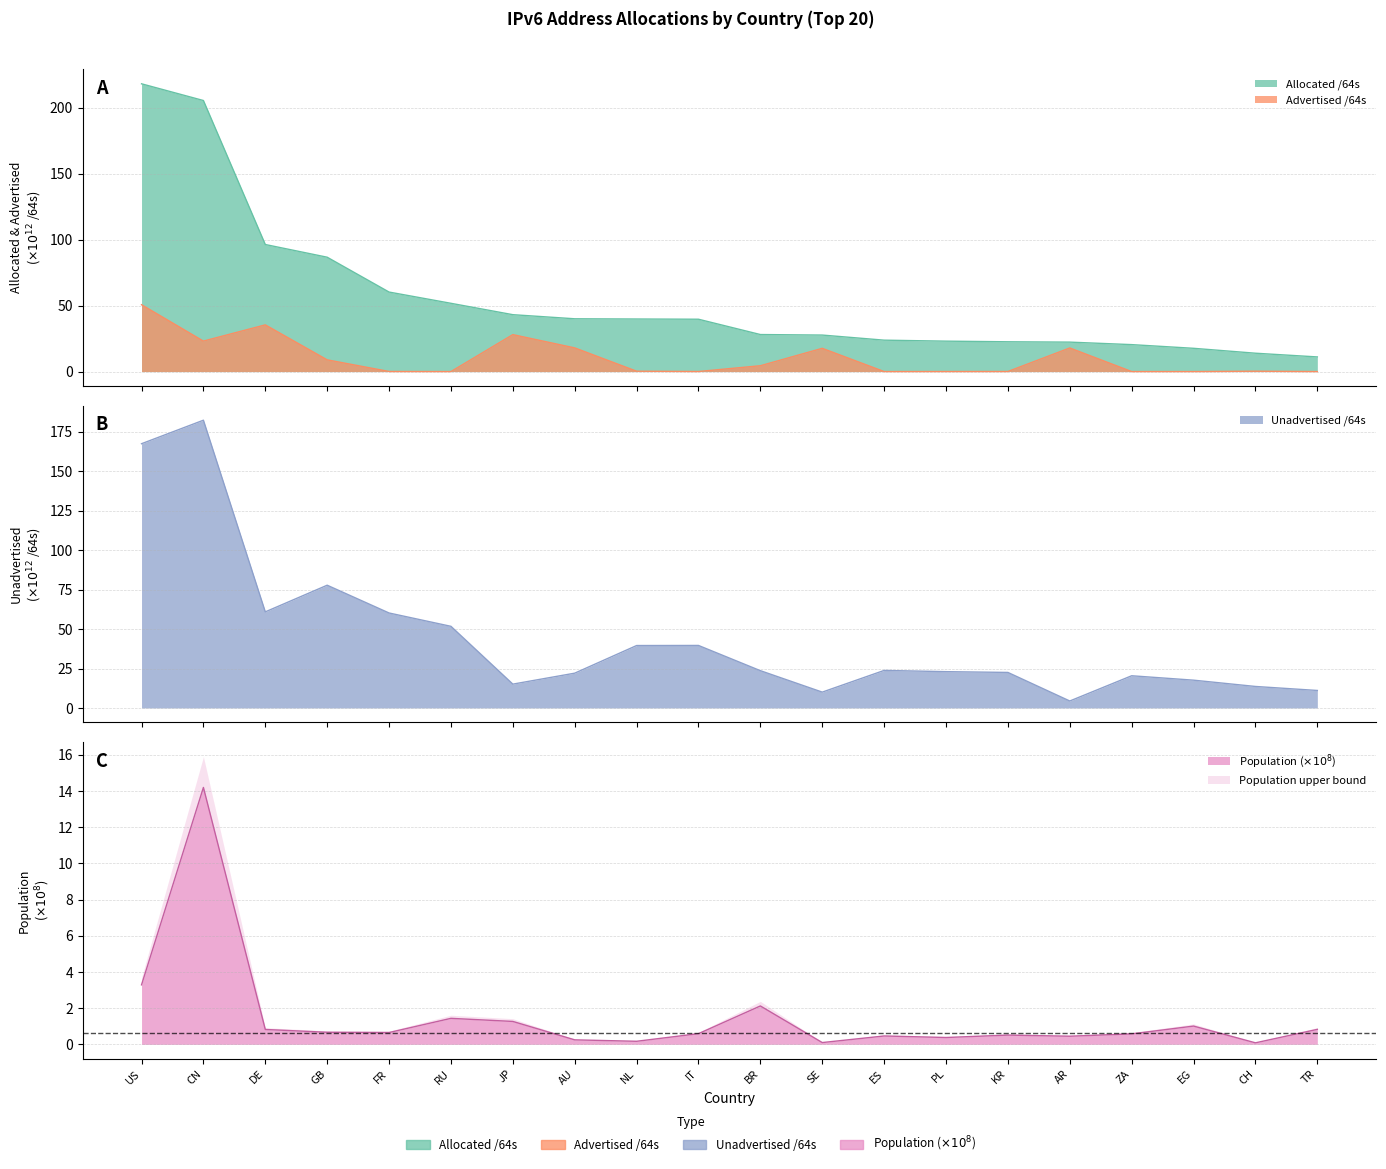

Which has a higher value, NL or CN?

CN